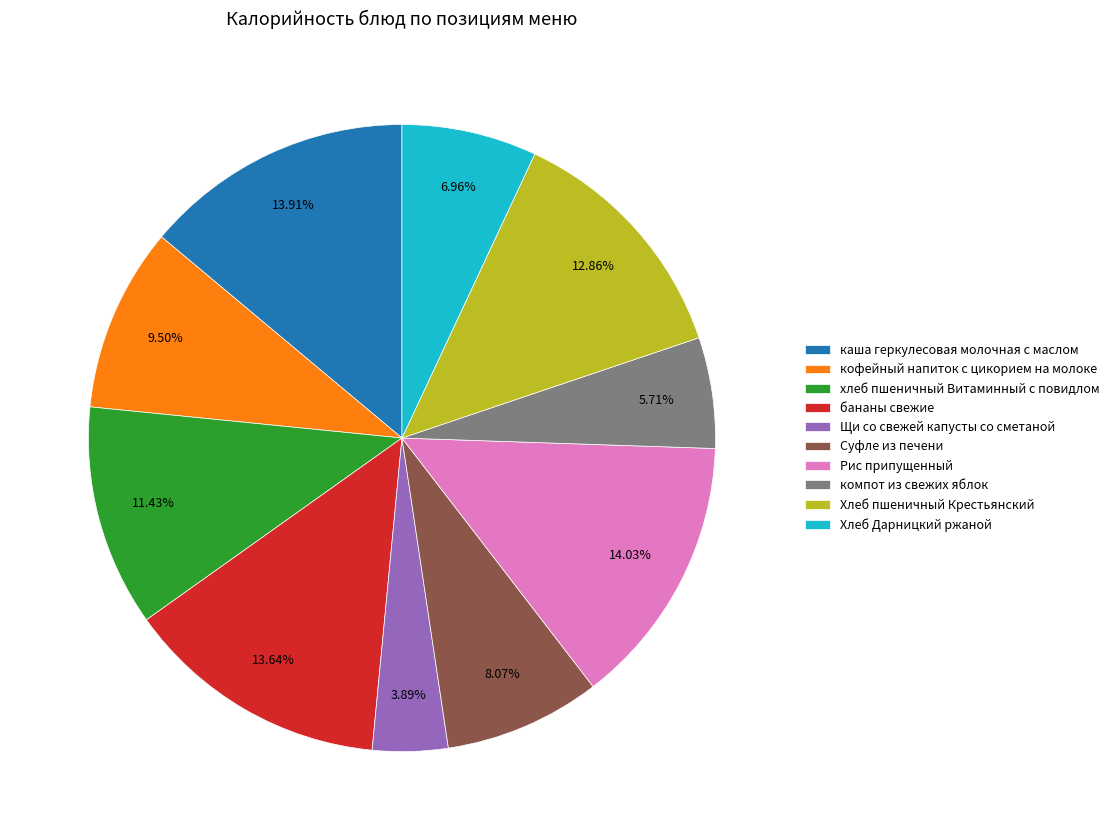

To the nearest percent, what percentage of the pie is Щи со свежей капусты со сметаной?

4%